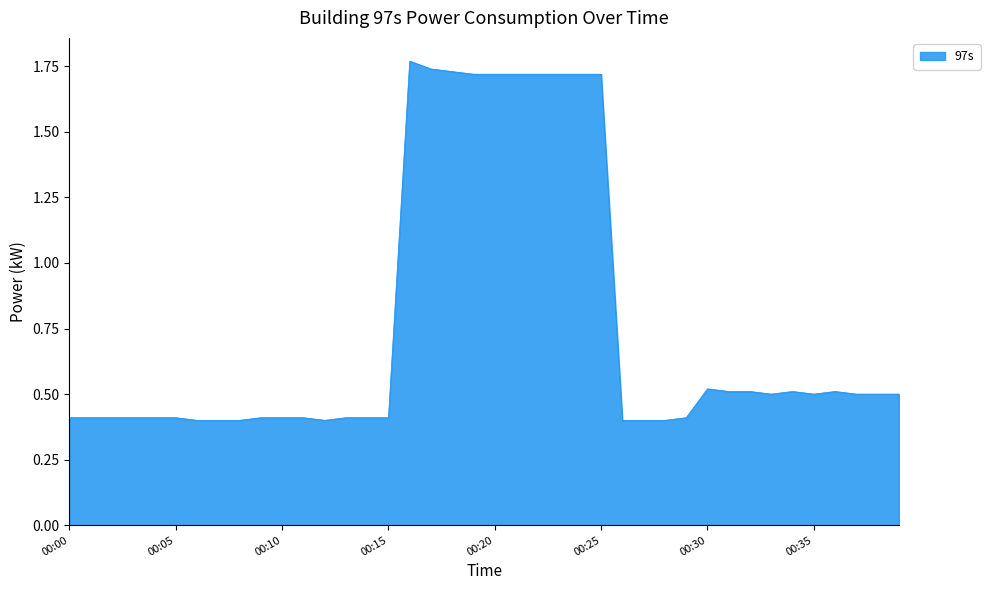

How many categories are shown in the chart?

40